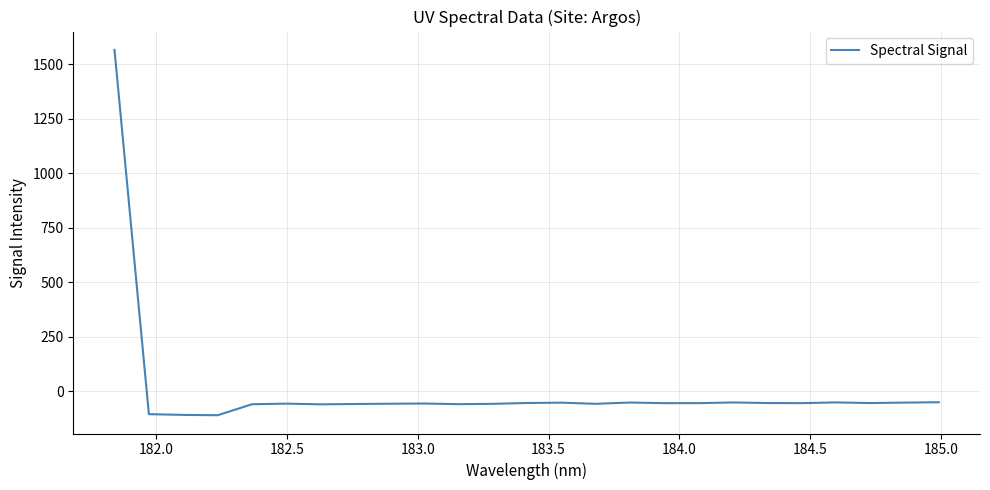

What is the difference between the maximum and minimum values?

1674.4